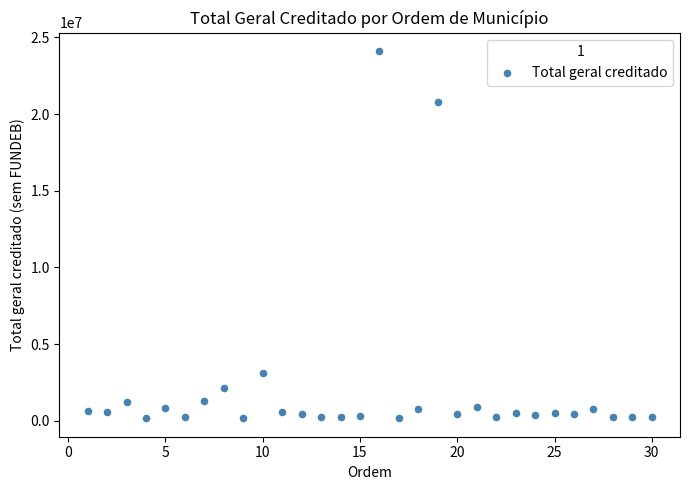

What Y value in the scatter plot is closest to 12137586?

20811955.9